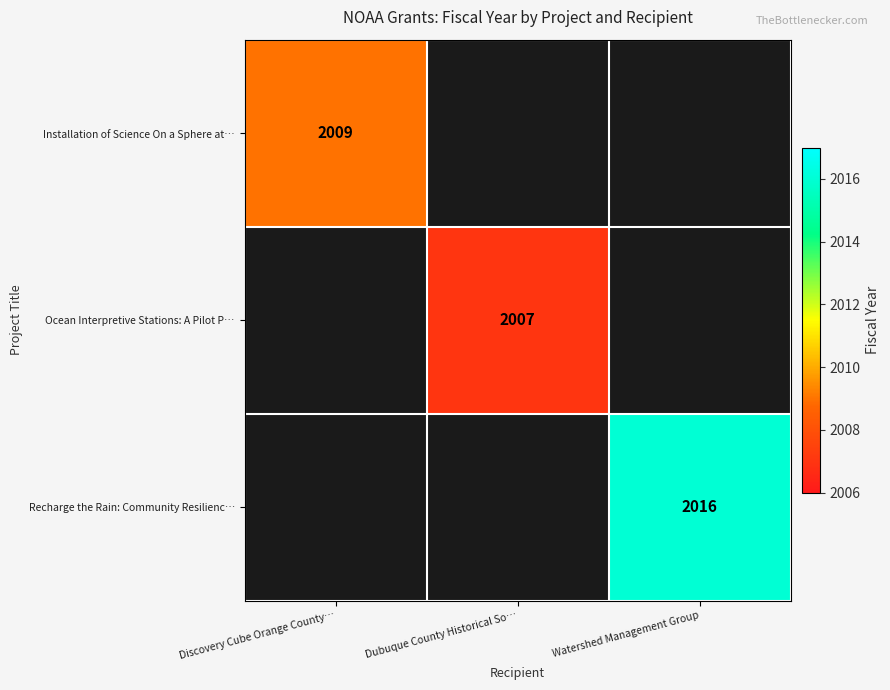

Count the number of data series in this chart.

3